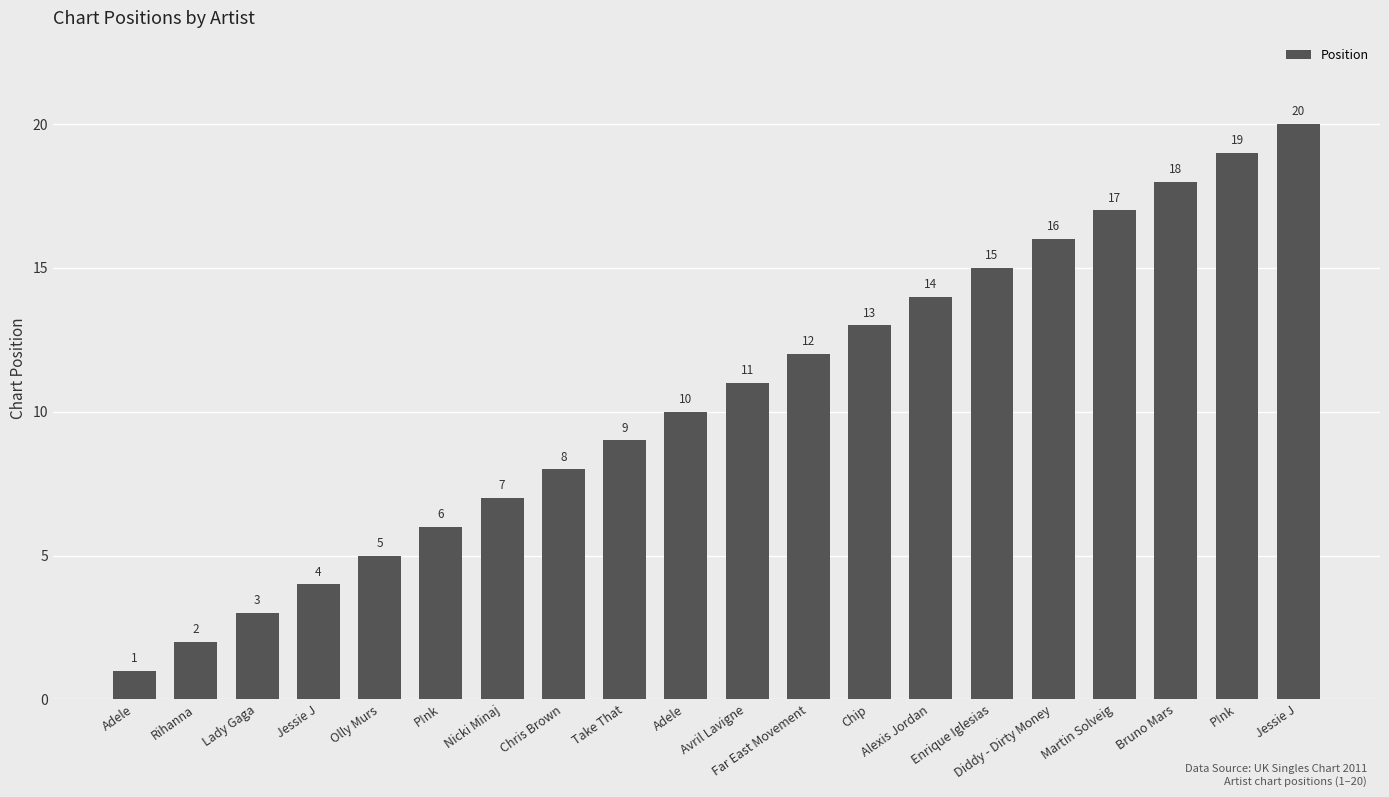

What is the maximum value shown in the chart?

20